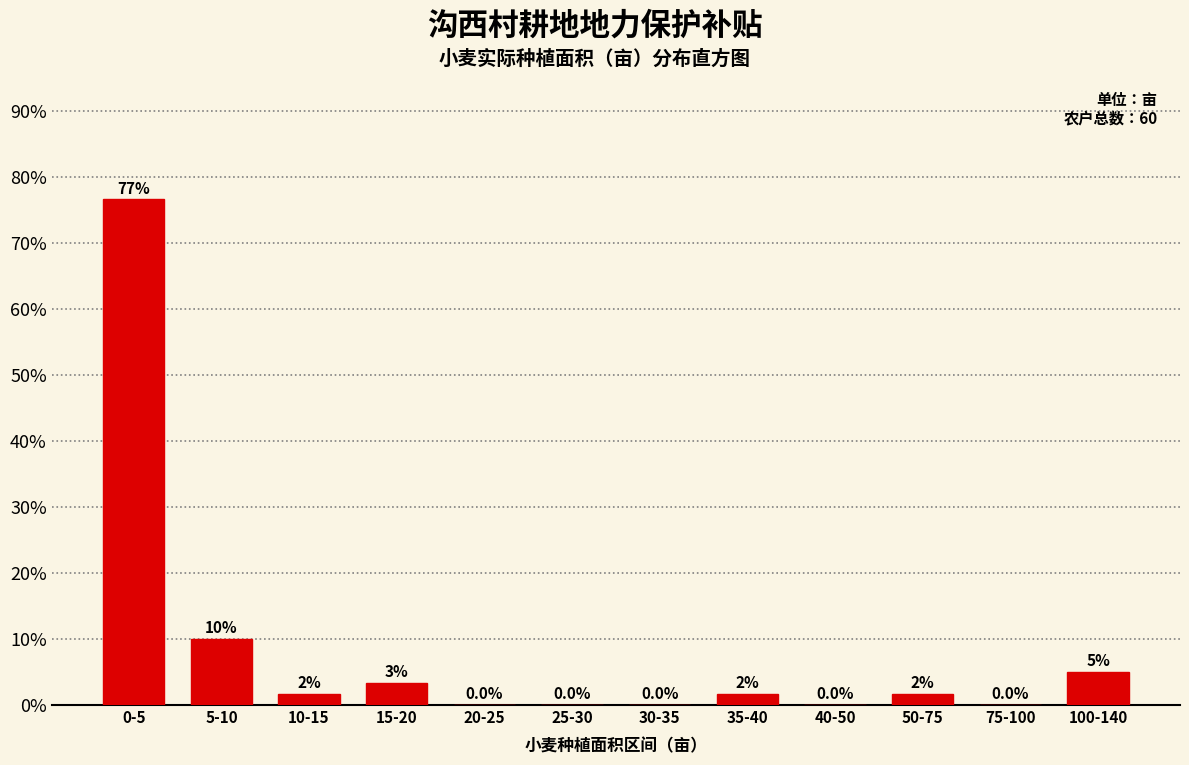

What is the sum of the values at 15-20 and 0-5?

80.0